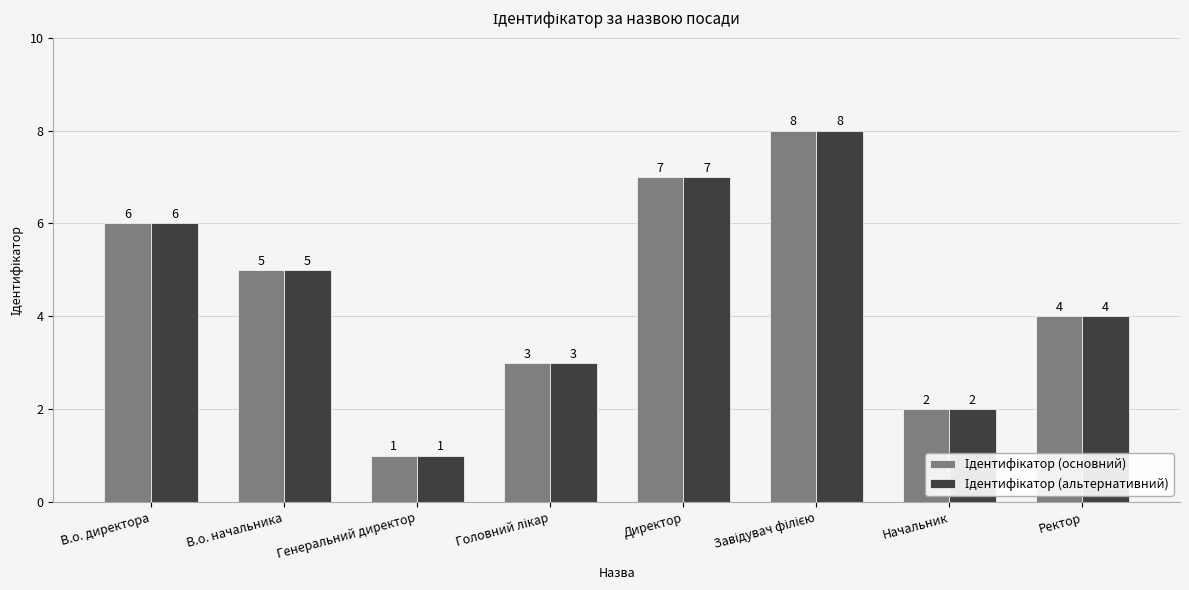

What is the total value across all series at В.о. директора?

12